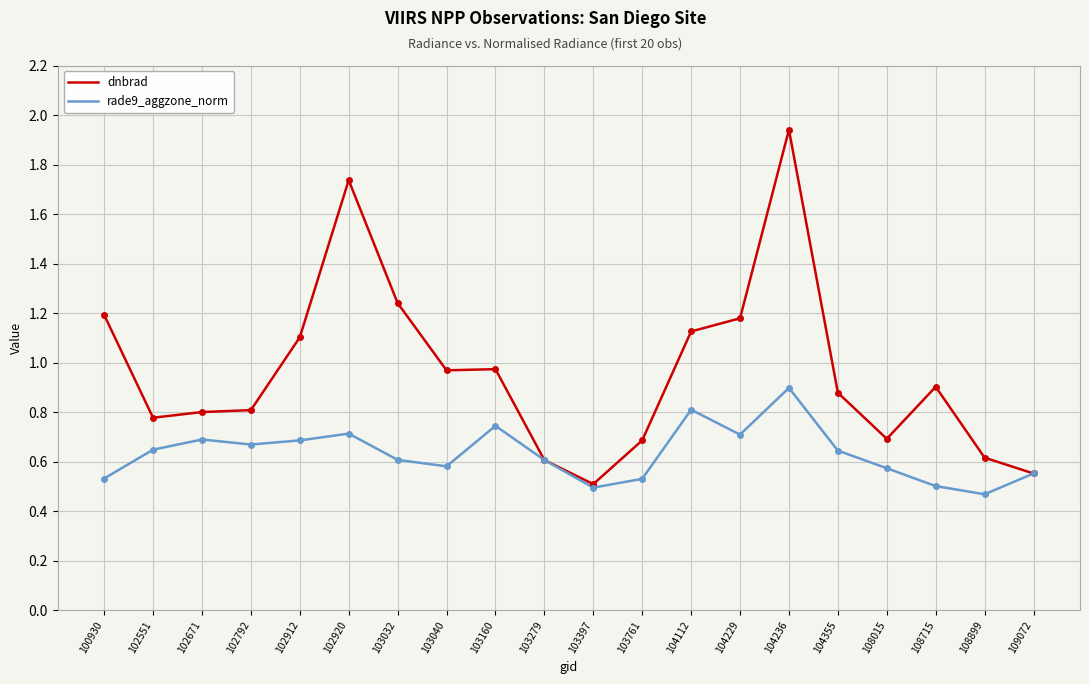

List the series in order of their peak value, highest first.

dnbrad, rade9_aggzone_norm